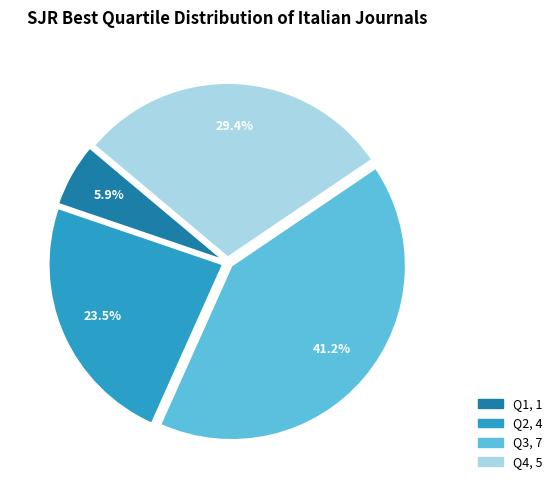

What is the total percentage of Q4 and Q3?

70.6%